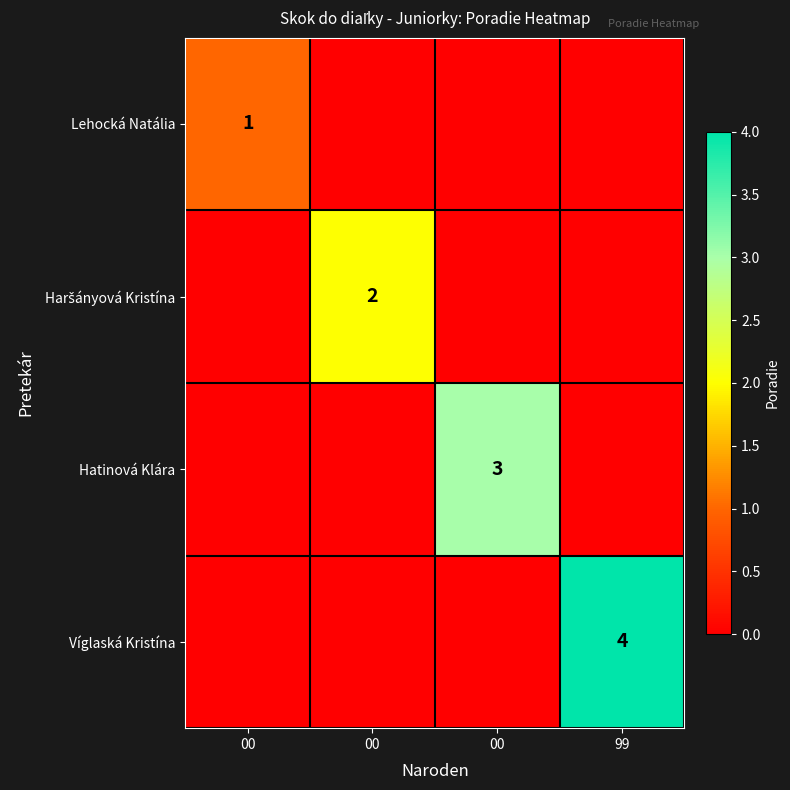

Rank the series by their maximum value, from lowest to highest.

Lehocká Natália, Haršányová Kristína, Hatinová Klára, Víglaská Kristína